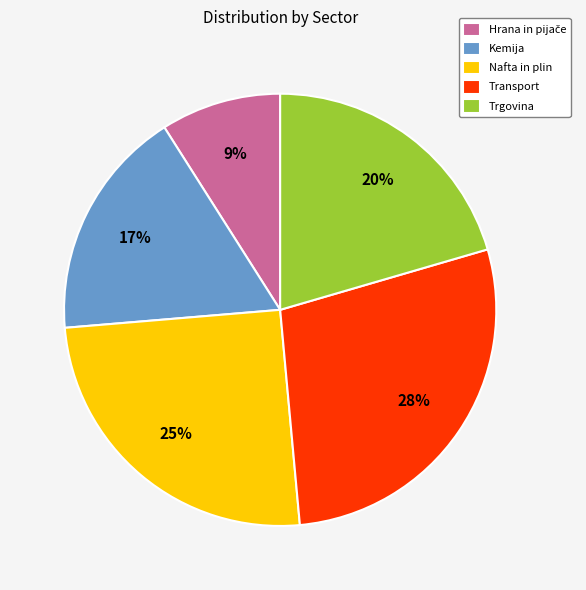

Is there any slice that represents more than half of the pie?

No